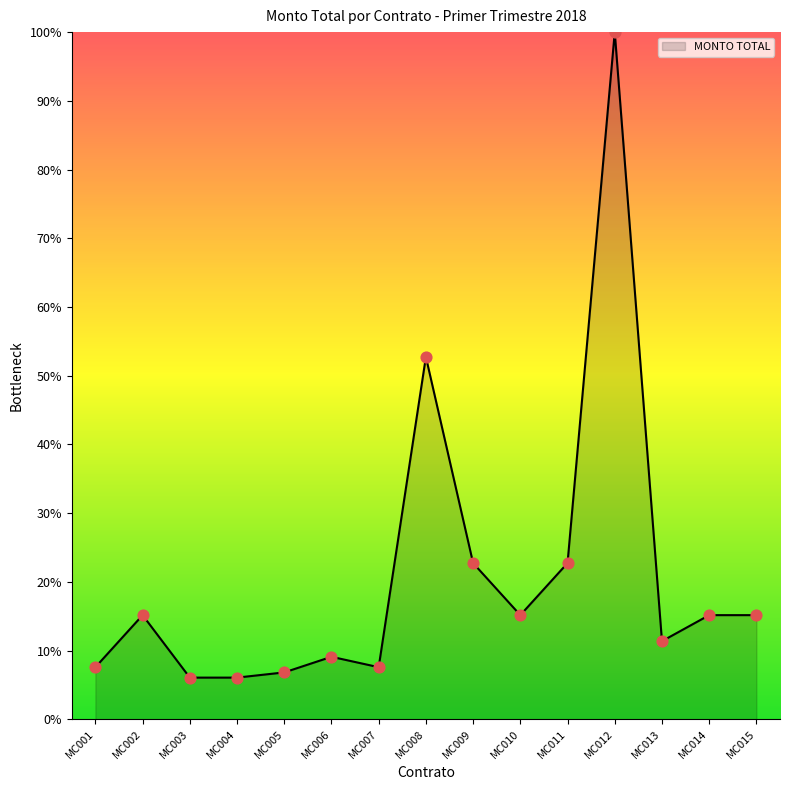

Between MC002 and MC009, which is larger?

MC009